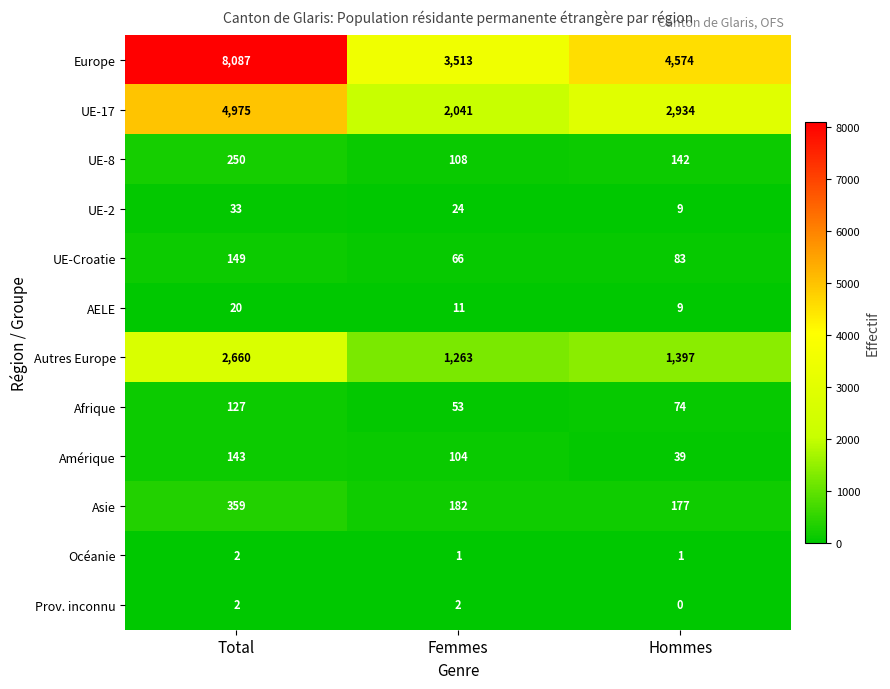

At which category is the sum across all series the highest?

Total